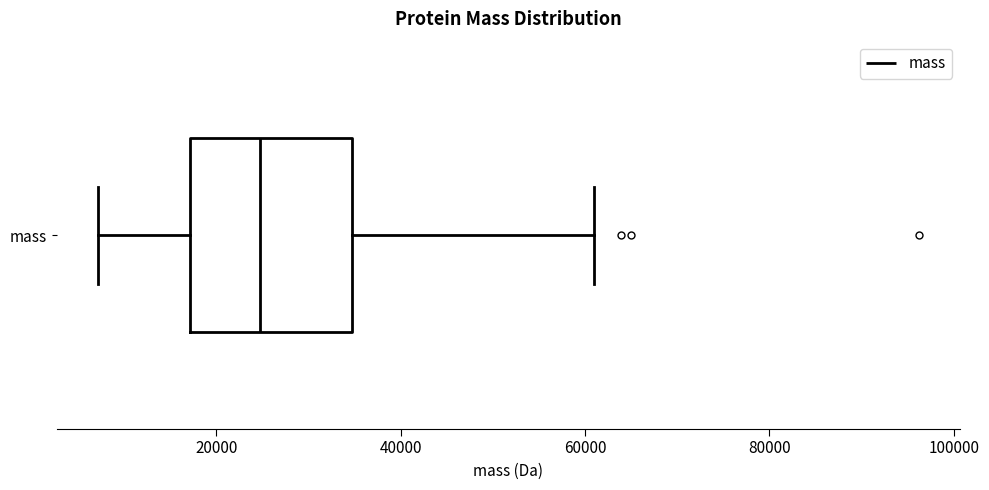

Read this box plot against the x-axis: the position of the median line, the range covered by the box, and the ends of both whiskers. The values are not printed on the chart, so give them approximately, as read against the axis.

median 24000, box 18000 to 34000, whiskers 8000 to 60000